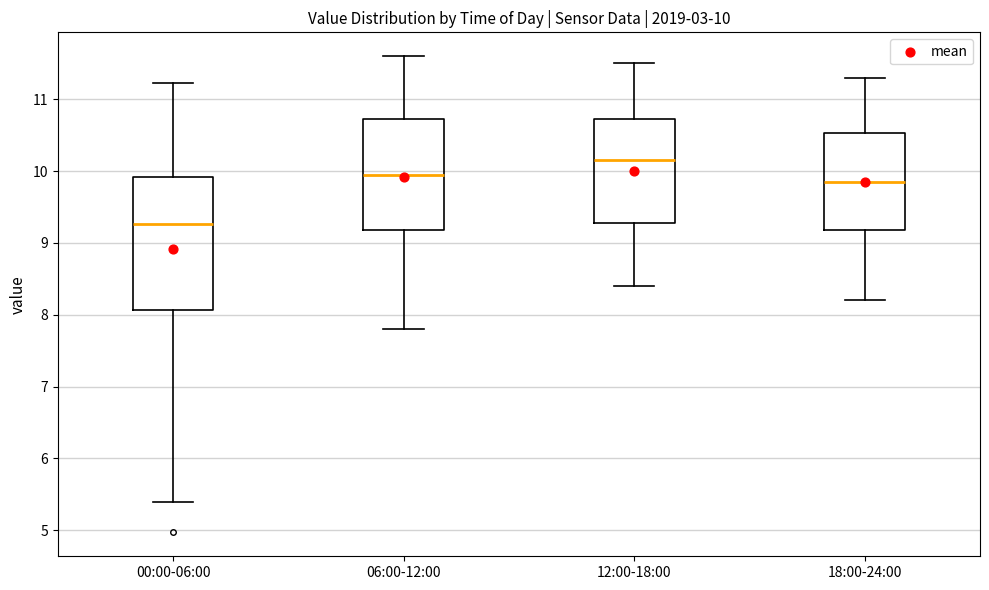

Which box's median line is the highest?

12:00-18:00